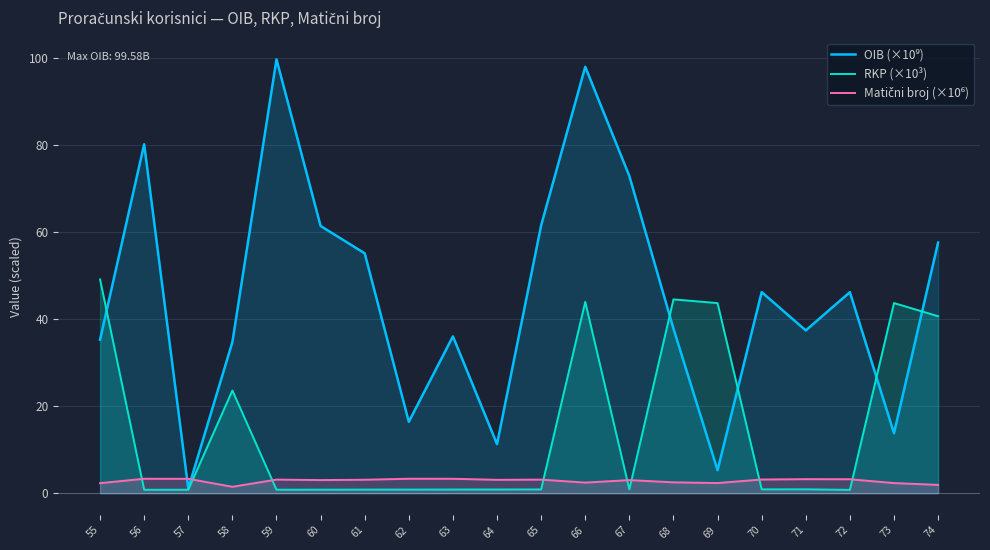

What is the difference between the second highest and minimum values in the OIB (×10⁹) series?

96.8